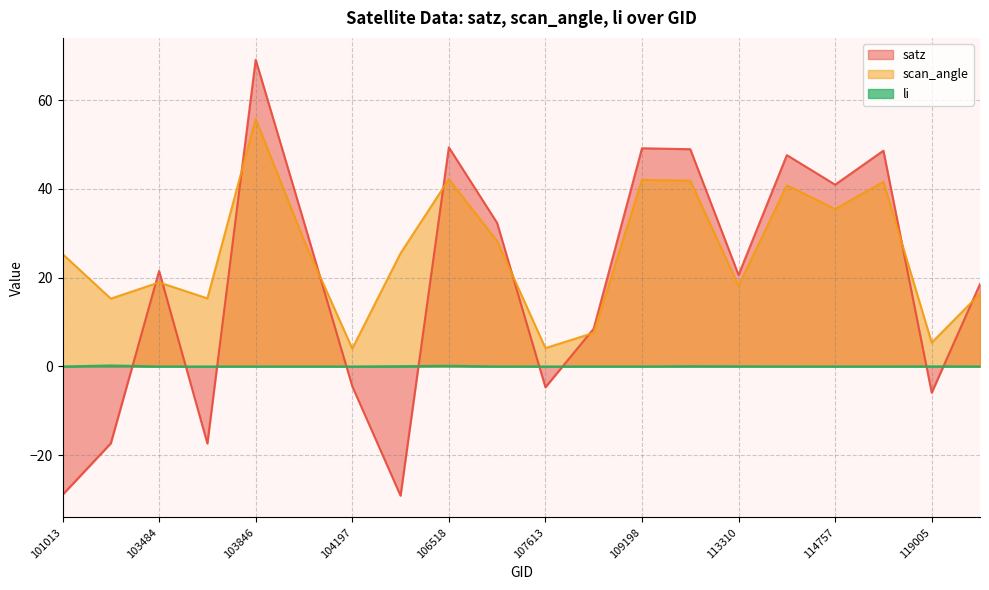

What is the total value across all series at 103601?

-2.0